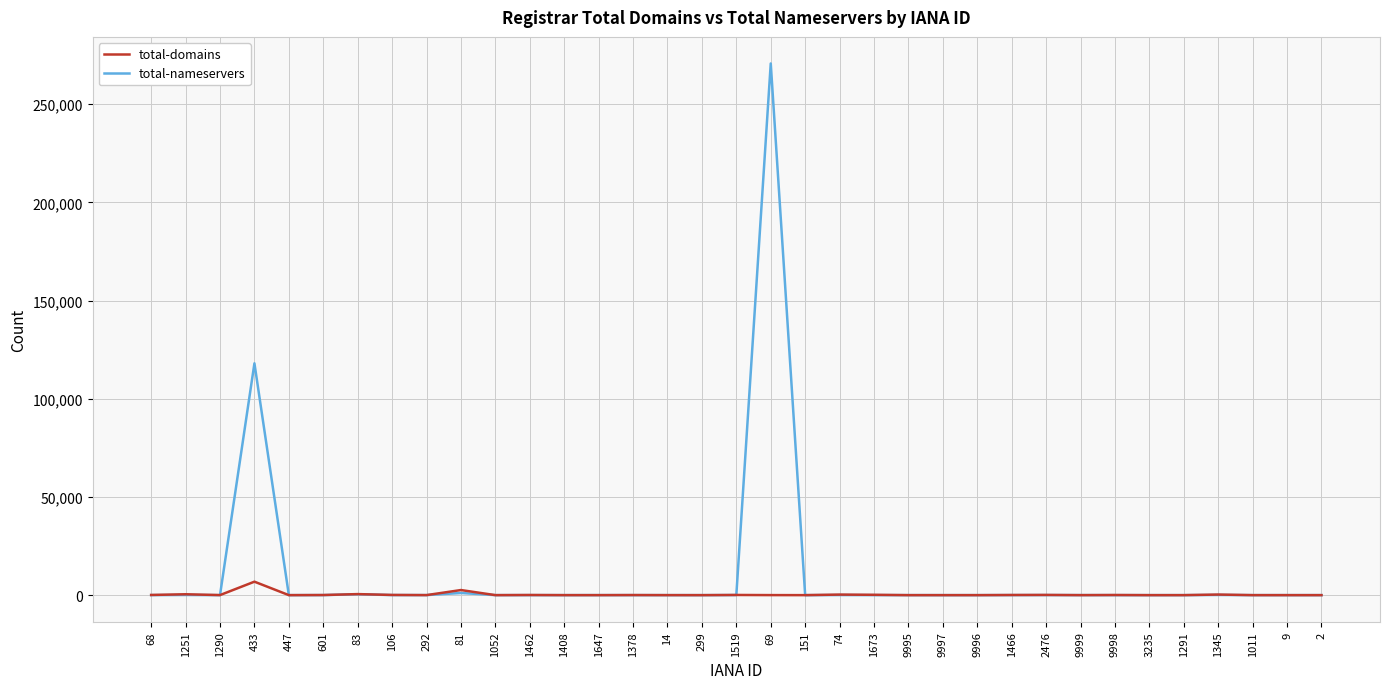

True or false: total-nameservers has more than 2 points higher than both neighbors.

True